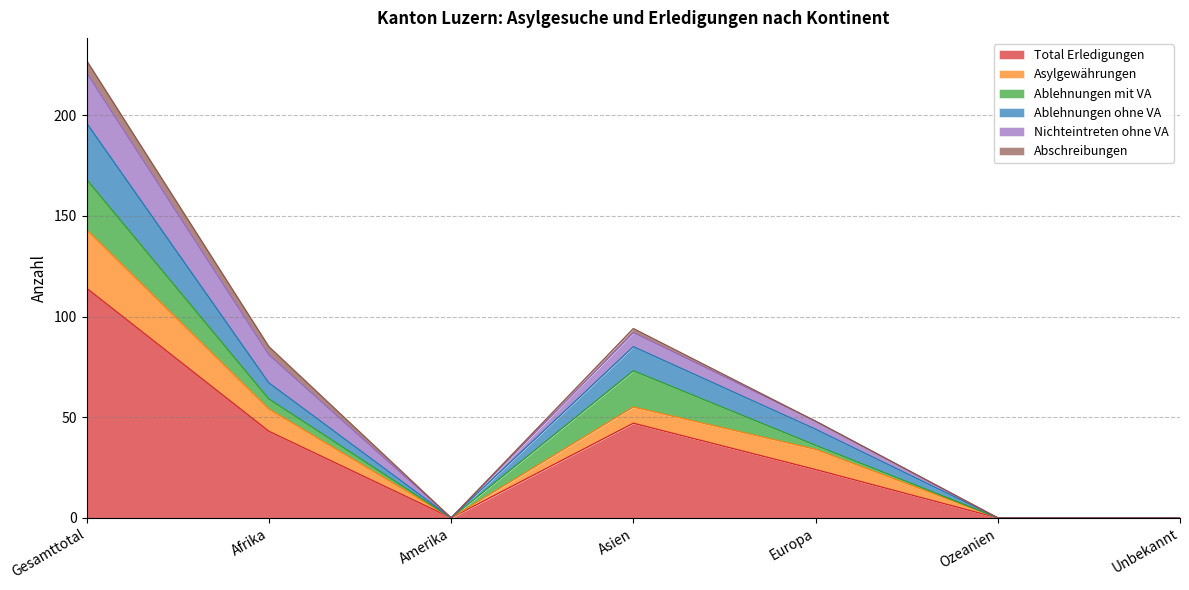

How many interior local peaks does the Total Erledigungen series have?

1